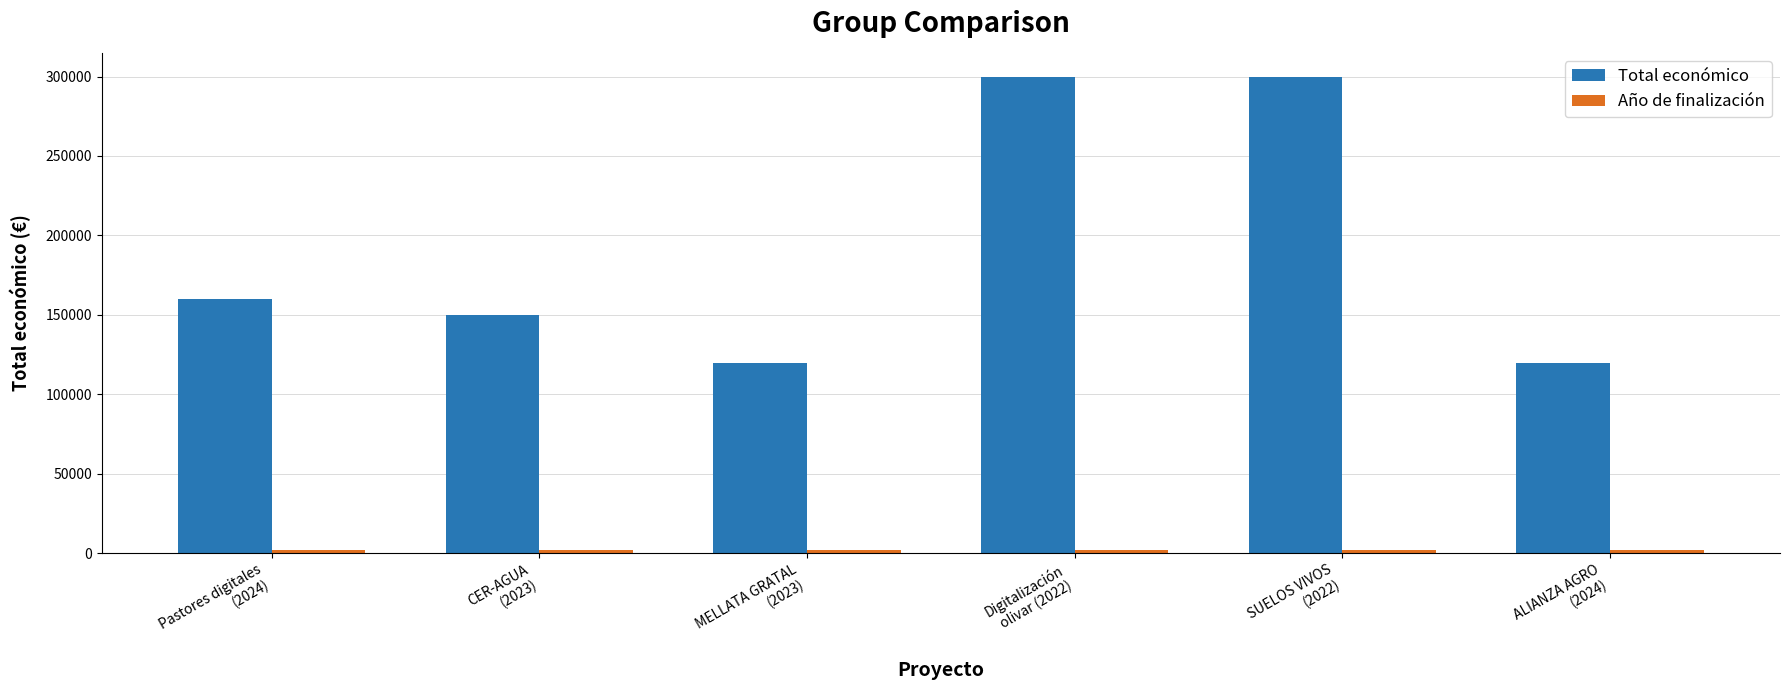

What is the maximum value shown in the chart?

299913